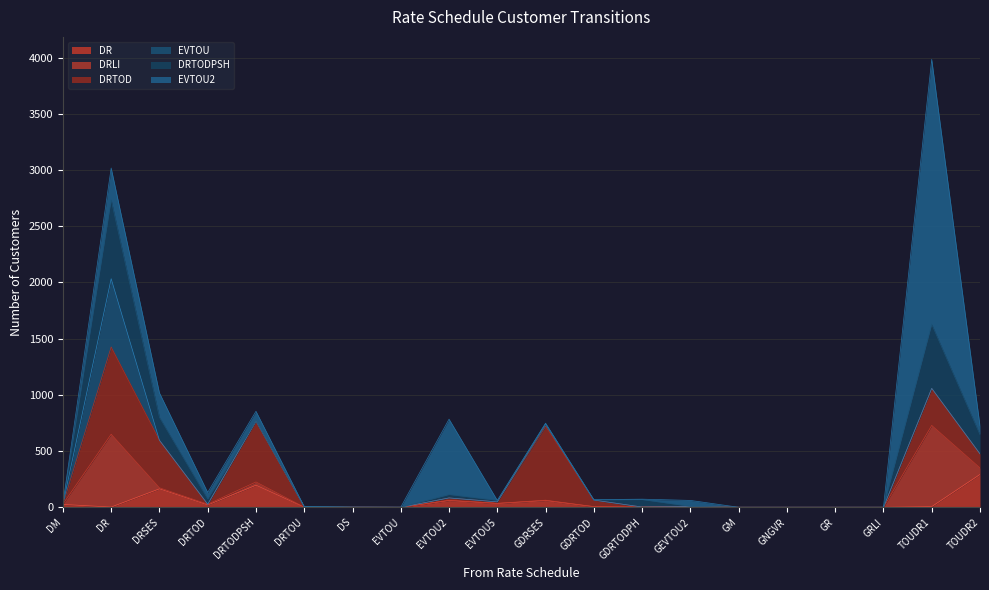

At which category does the chart reach its peak across all series?

TOUDR1